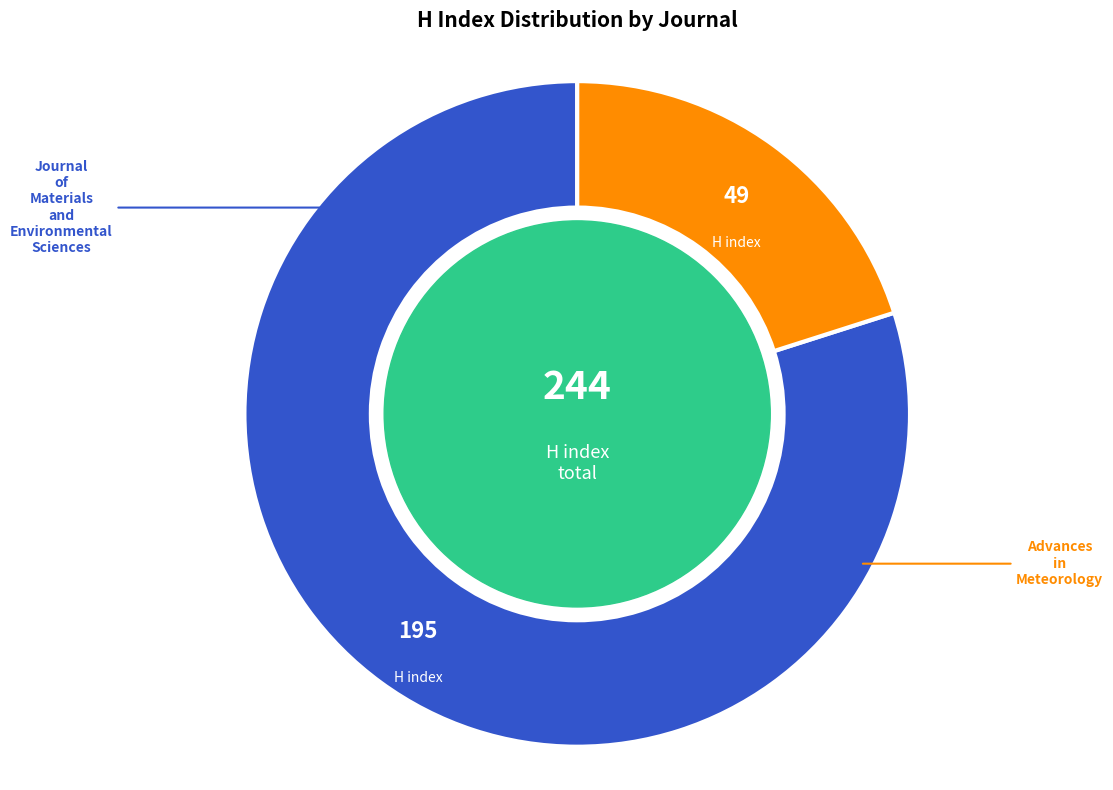

To the nearest percent, what is the difference between the Advances in Meteorology and Journal of Materials and Environmental Sciences slice percentages?

60%